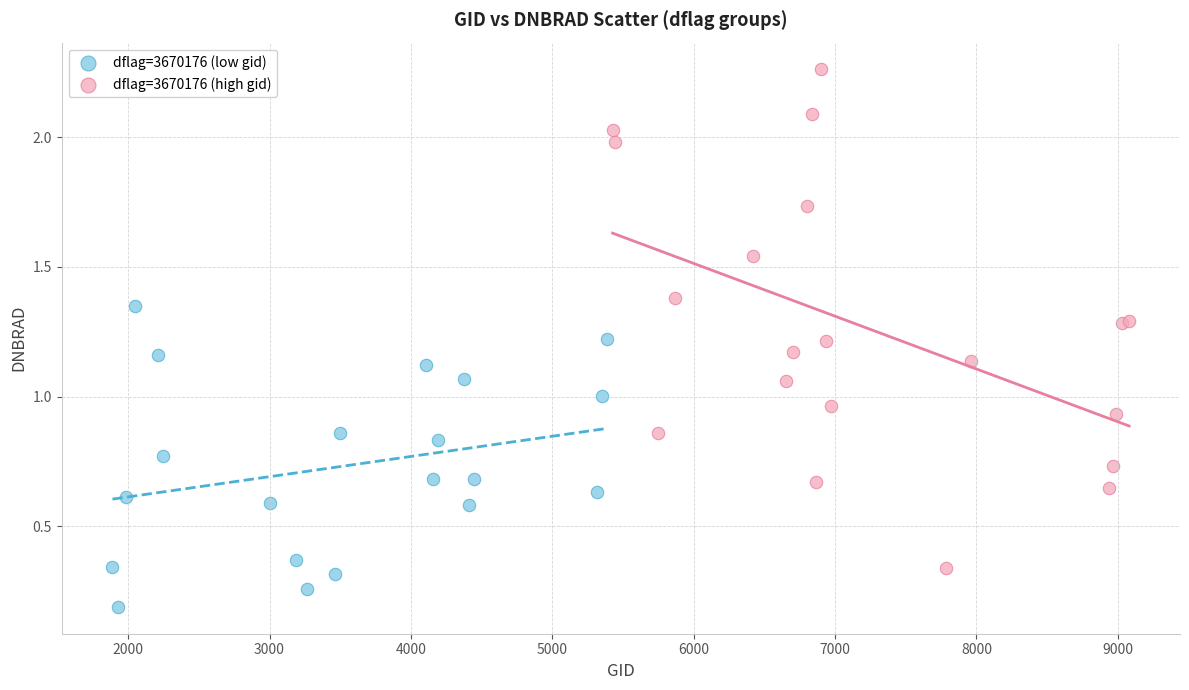

What are all the series names shown in the legend?

dflag=3670176 (low gid), dflag=3670176 (high gid)